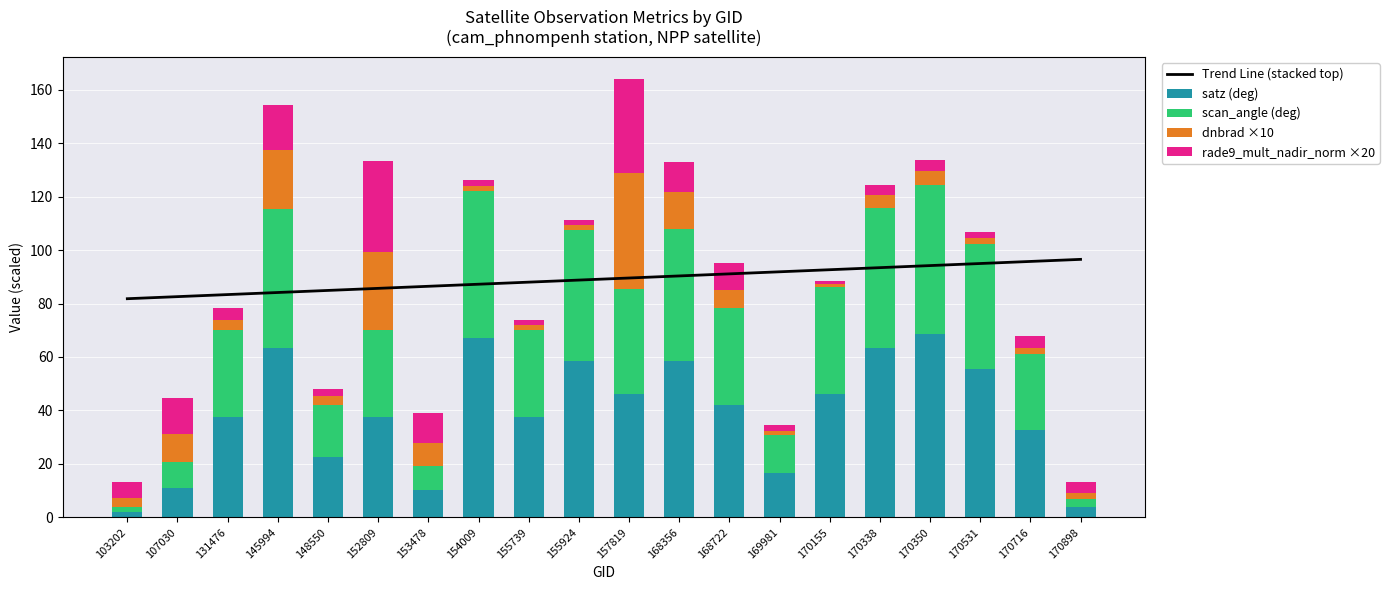

At which label does Trend Line (stacked top) reach its peak?

170898